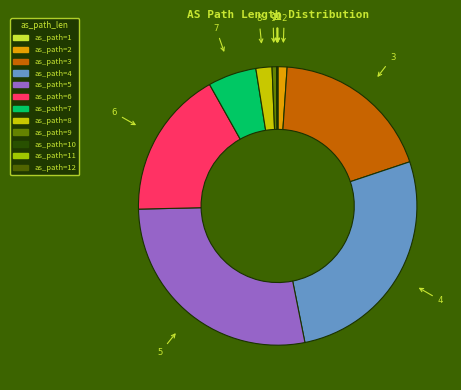

Approximately how many times larger is the value at 7 compared to 2?

5.3